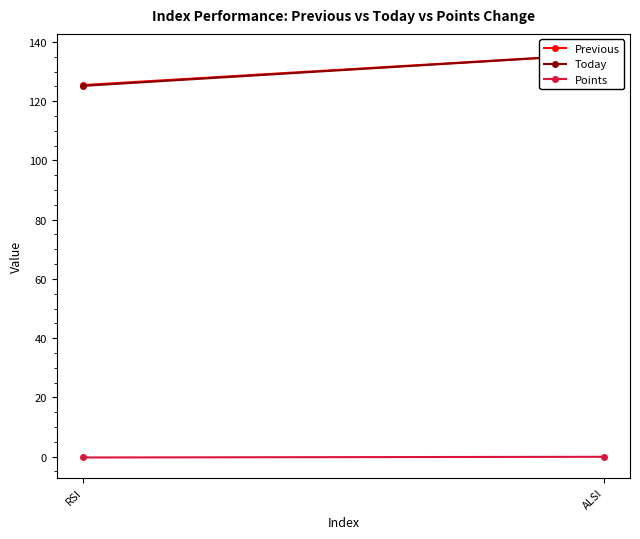

Is it true that Today equals 125.2 at RSI?

True